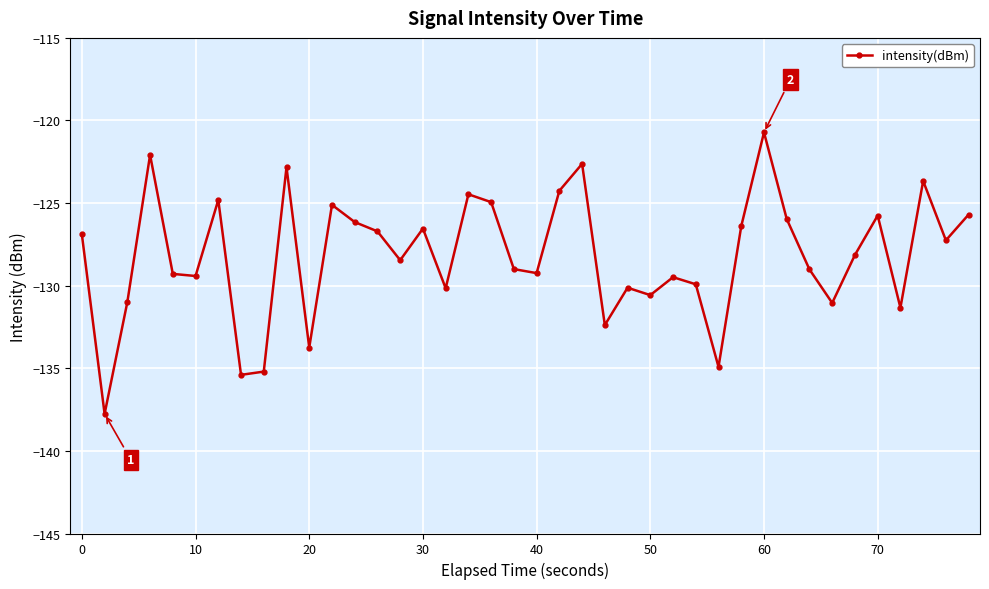

What is the sum of all values?

-5128.4